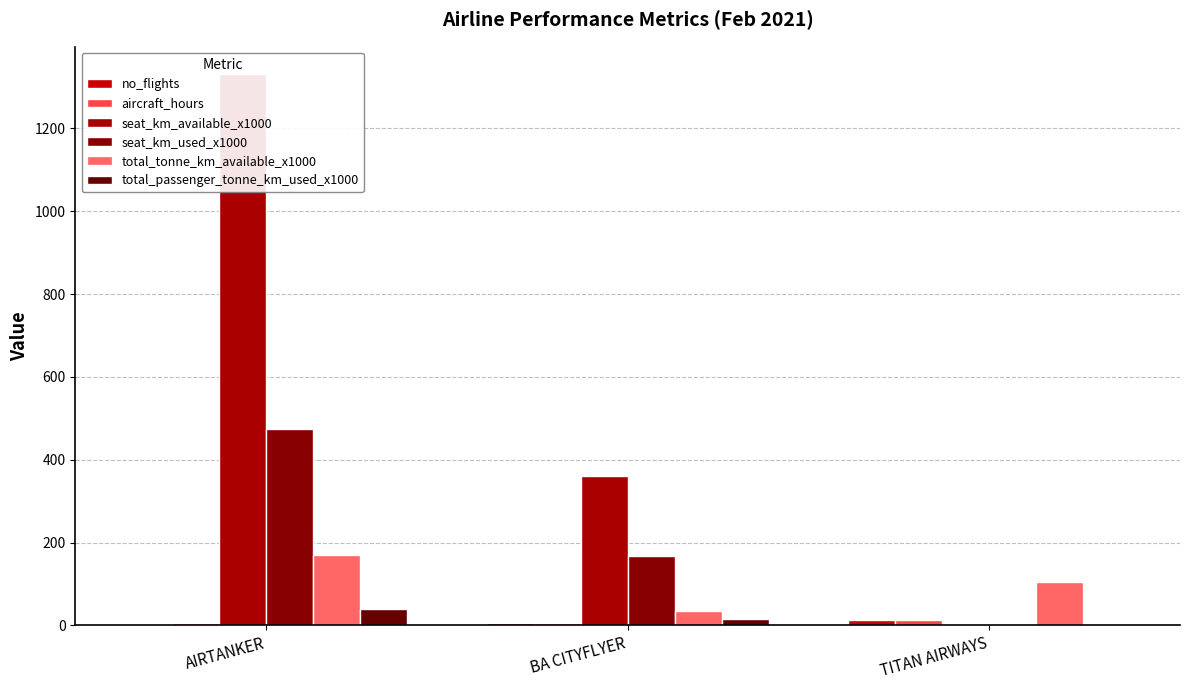

What are all the series names shown in the legend?

no_flights, aircraft_hours, seat_km_available_x1000, seat_km_used_x1000, total_tonne_km_available_x1000, total_passenger_tonne_km_used_x1000